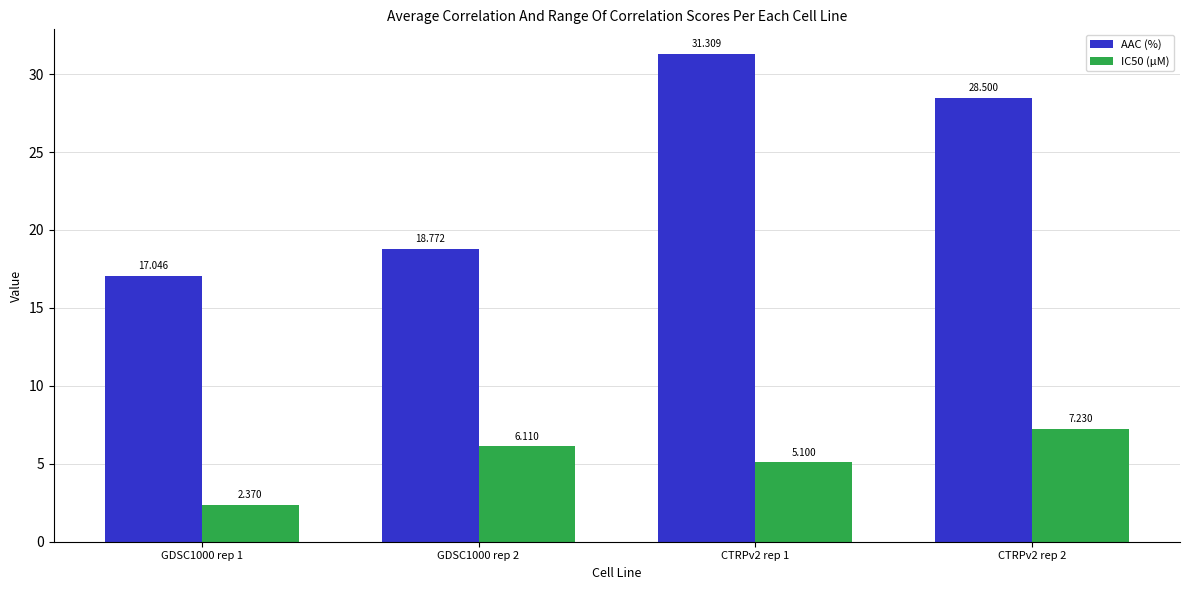

What is the maximum value shown in the chart?

31.3